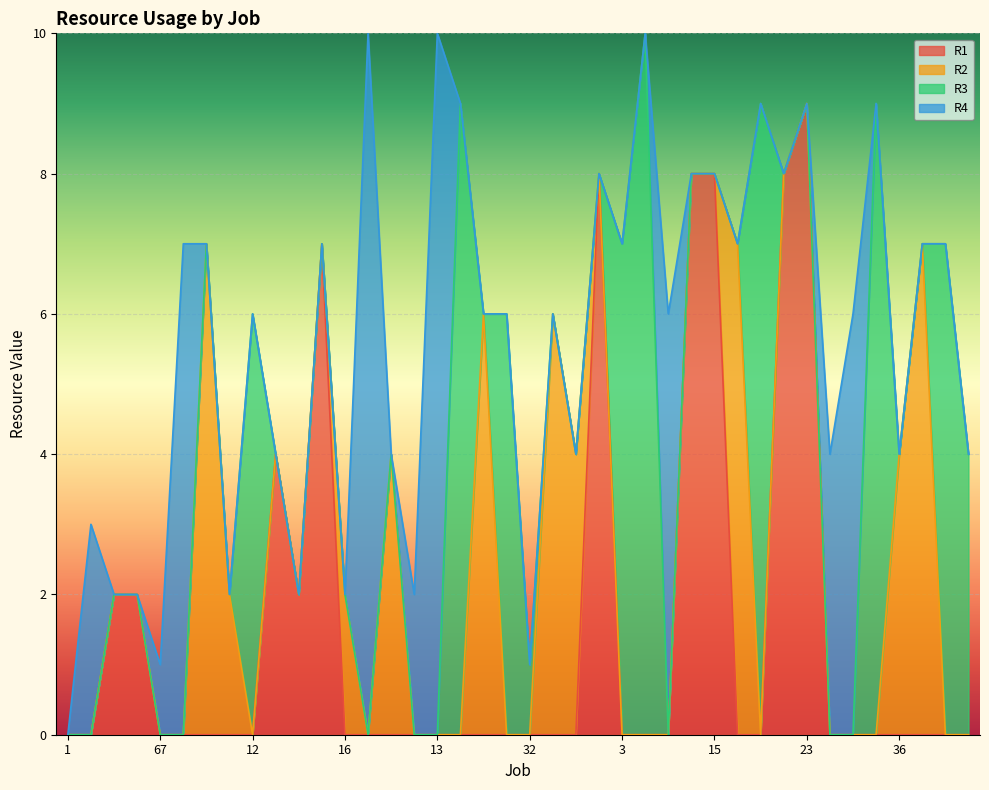

Which label corresponds to the largest value in the chart?

6